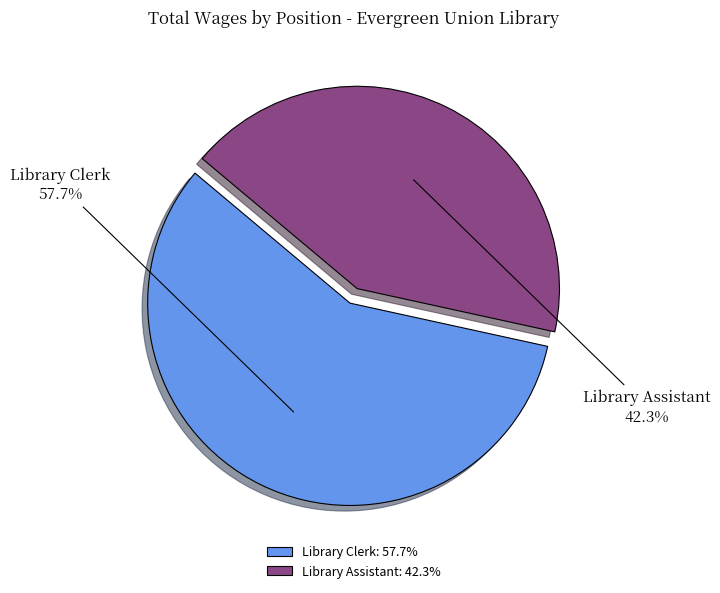

To the nearest percent, what is the difference between the largest and smallest slice percentages?

15%